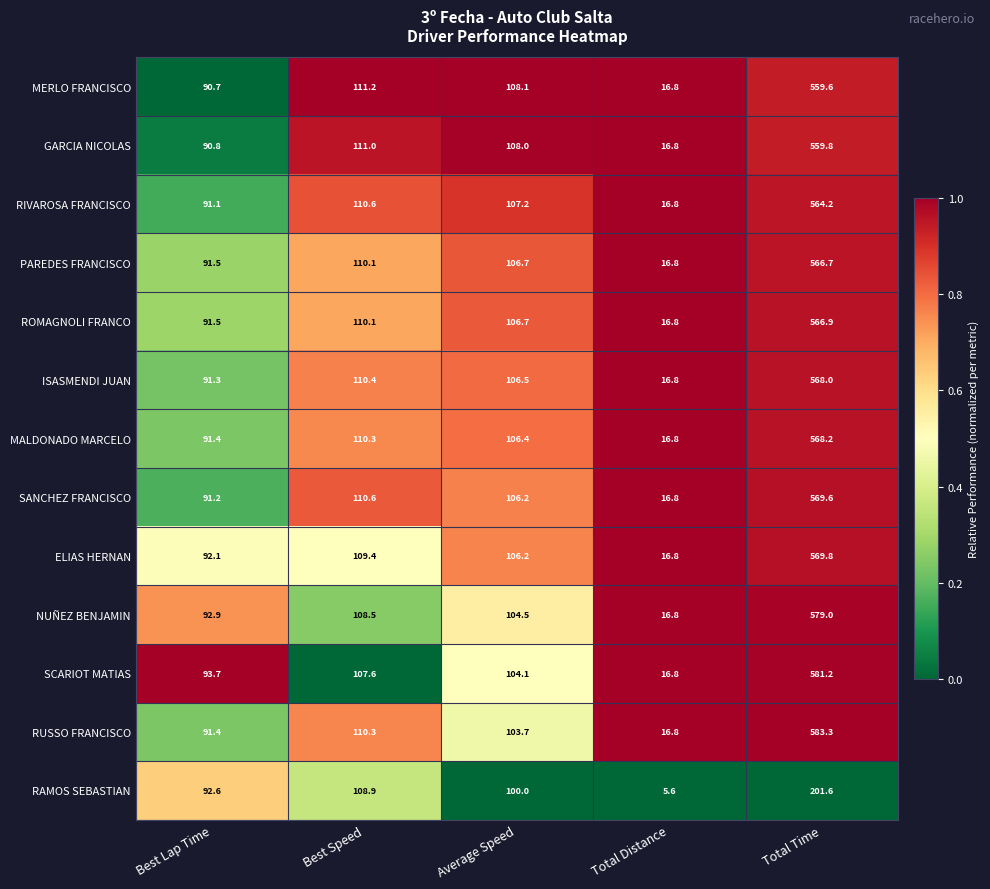

Which series has the largest total across all categories?

RUSSO FRANCISCO